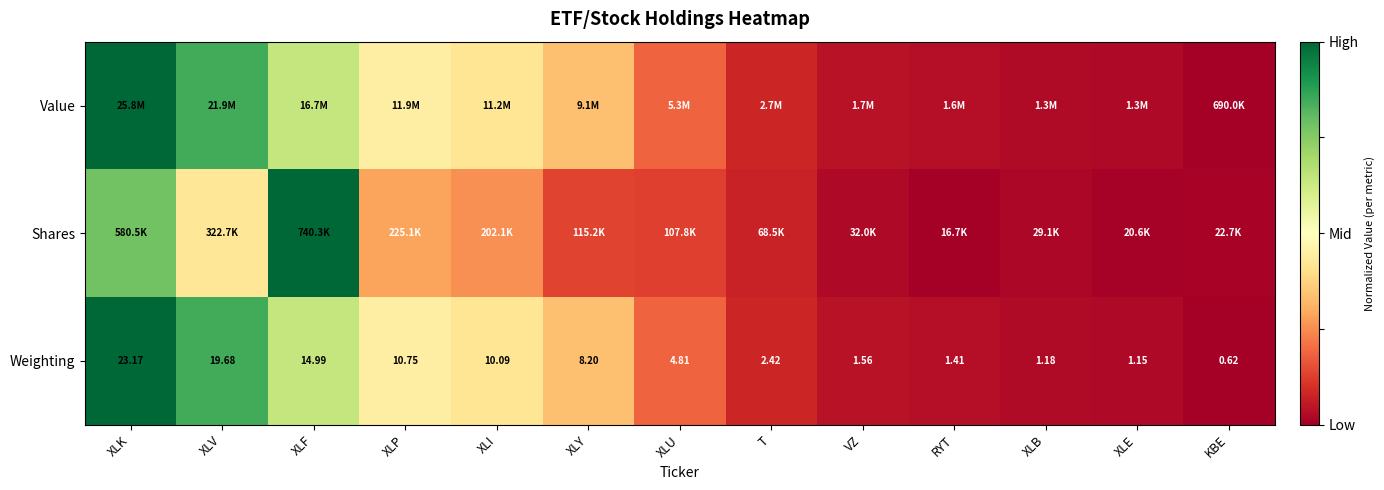

Where does the Weighting series first go above 4?

XLK